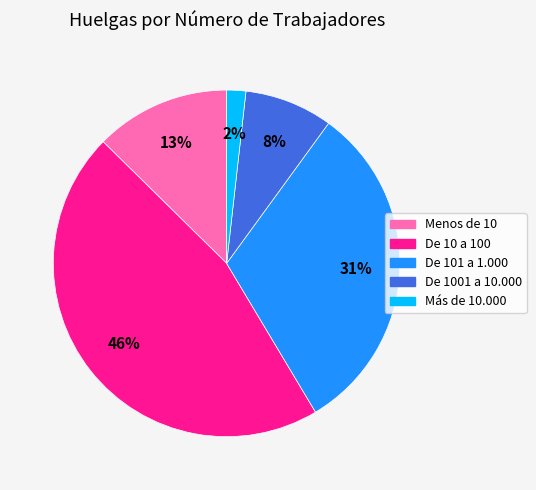

What is the smallest slice in the pie chart?

Más de 10.000